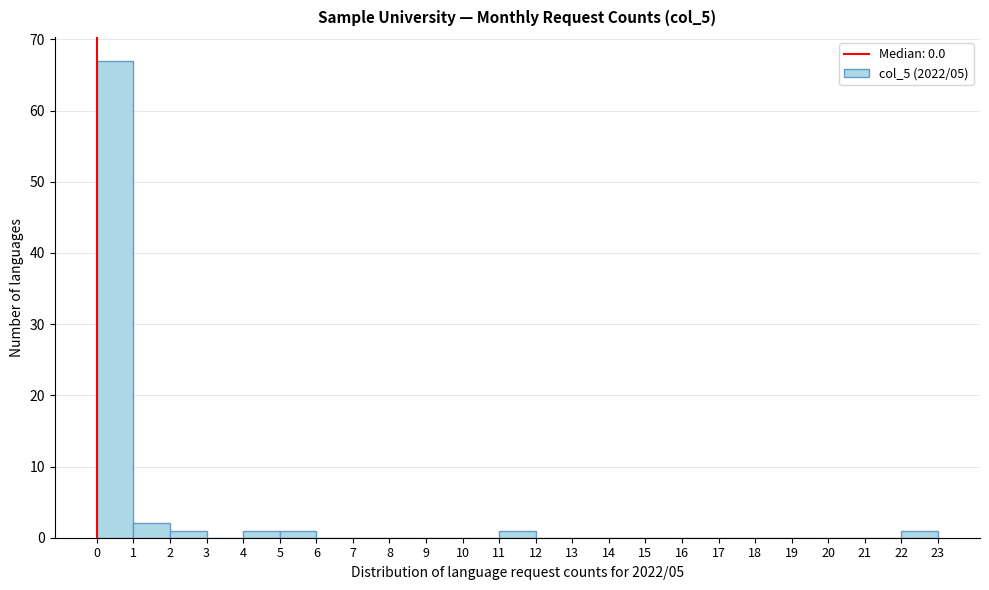

Reading left to right, list every bar in this chart as the range it spans on the x-axis followed by its height. The values are not printed on the chart, so give them approximately, as read against the axis.

0 to 1: 67
1 to 2: 2
2 to 3: 1
3 to 4: 0
4 to 5: 1
5 to 6: 1
6 to 7: 0
7 to 8: 0
8 to 9: 0
9 to 10: 0
10 to 11: 0
11 to 12: 1
12 to 13: 0
13 to 14: 0
14 to 15: 0
15 to 16: 0
16 to 17: 0
17 to 18: 0
18 to 19: 0
19 to 20: 0
20 to 21: 0
21 to 22: 0
22 to 23: 1